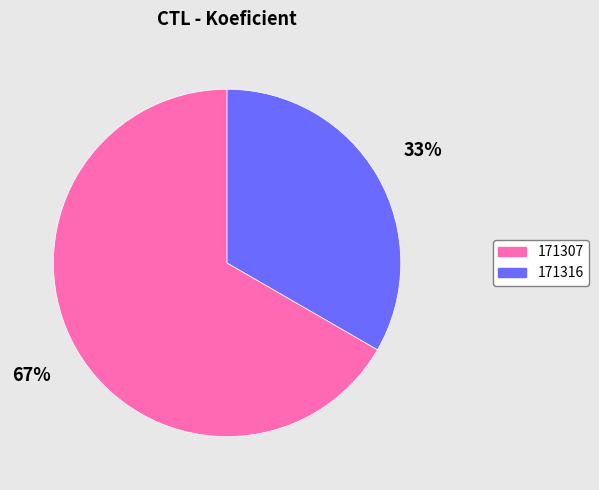

Is there a majority slice in this chart?

Yes